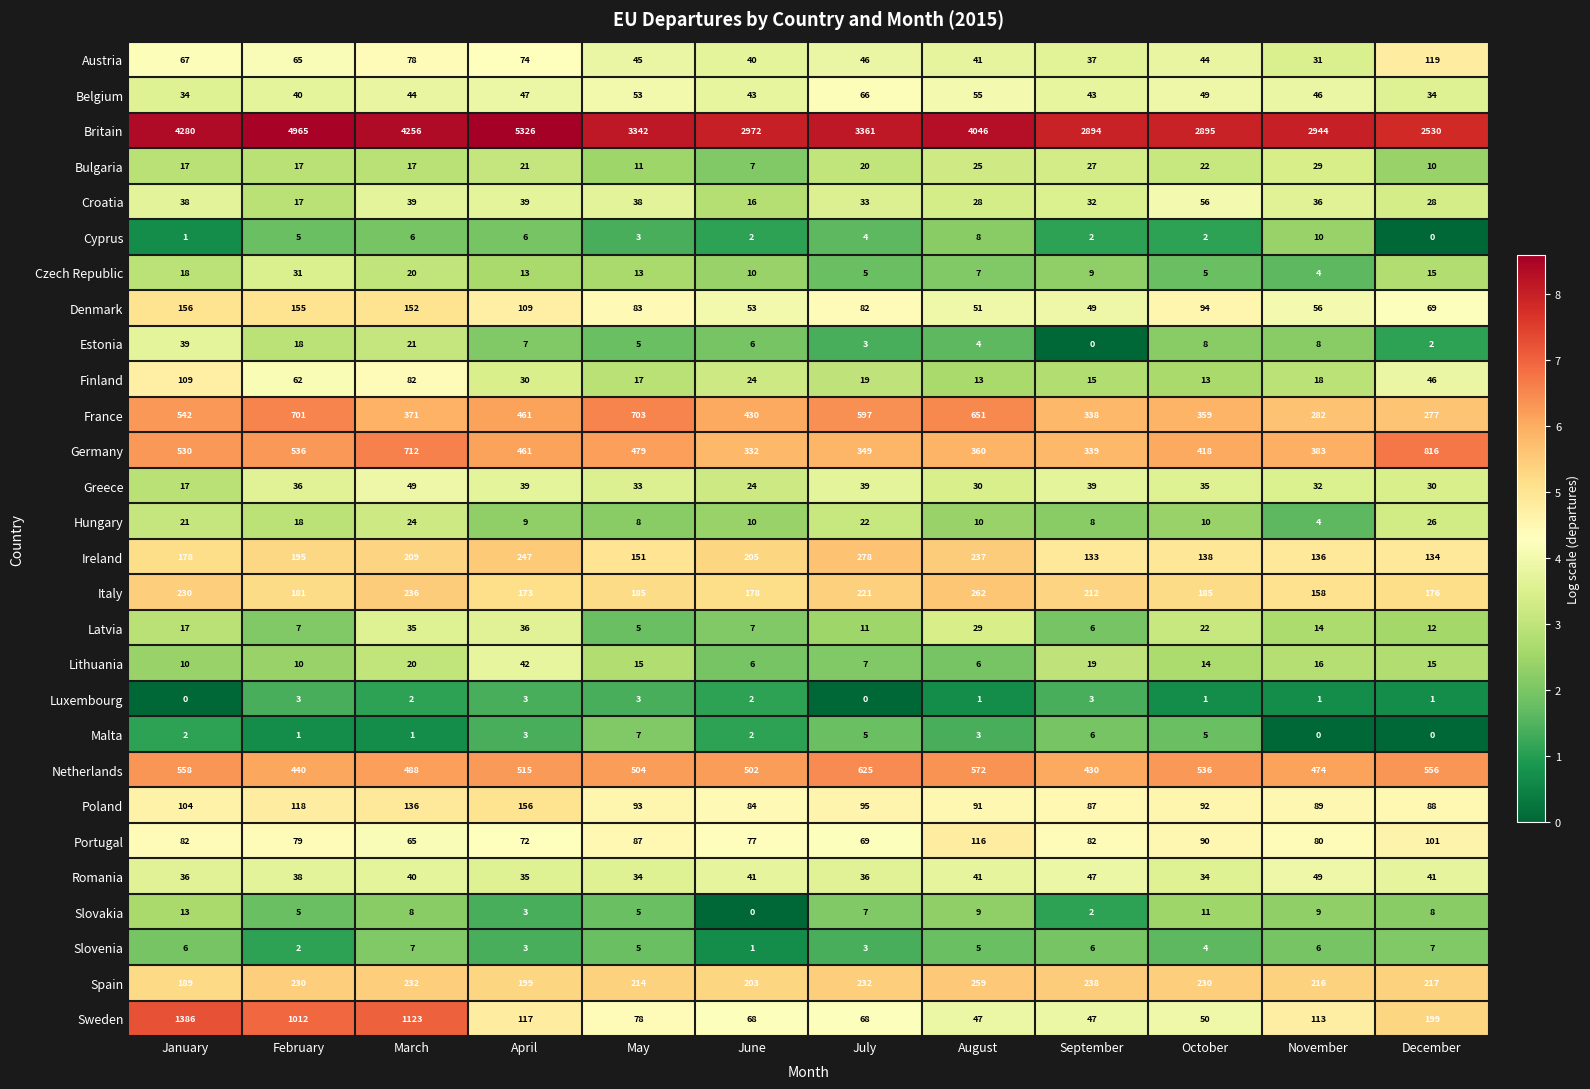

At which label does Estonia first exceed 7?

January